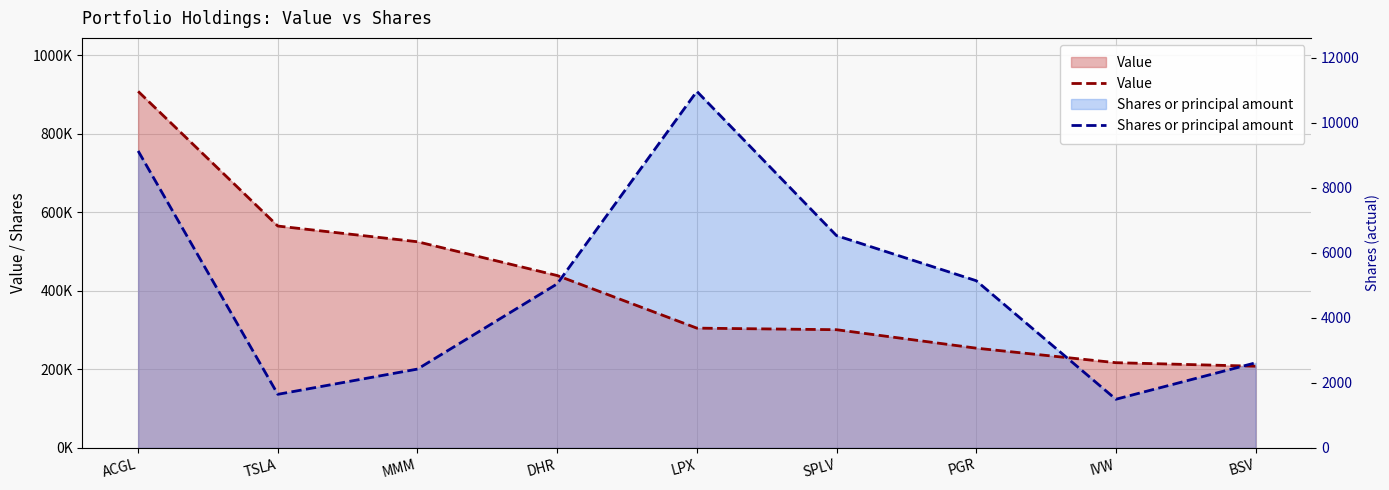

True or false: Value has a value of 908000.0 at ACGL.

True